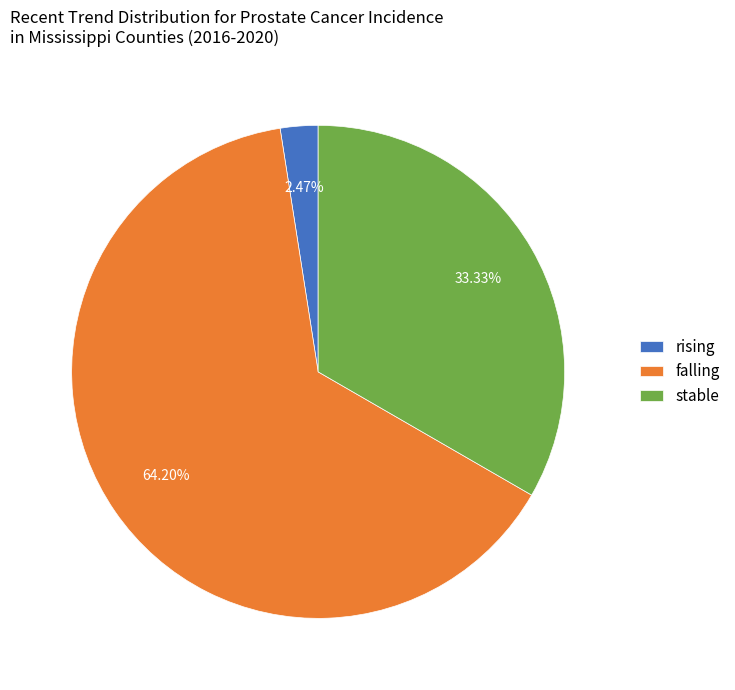

Which slice is the largest?

falling